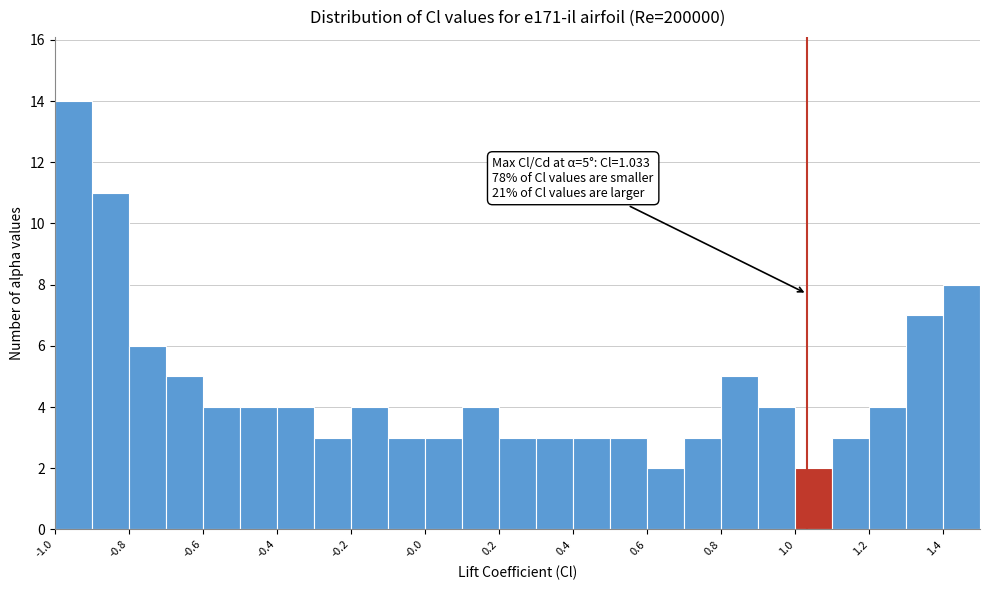

Over which range of the x-axis is the bar tallest?

-1.0 to -0.9